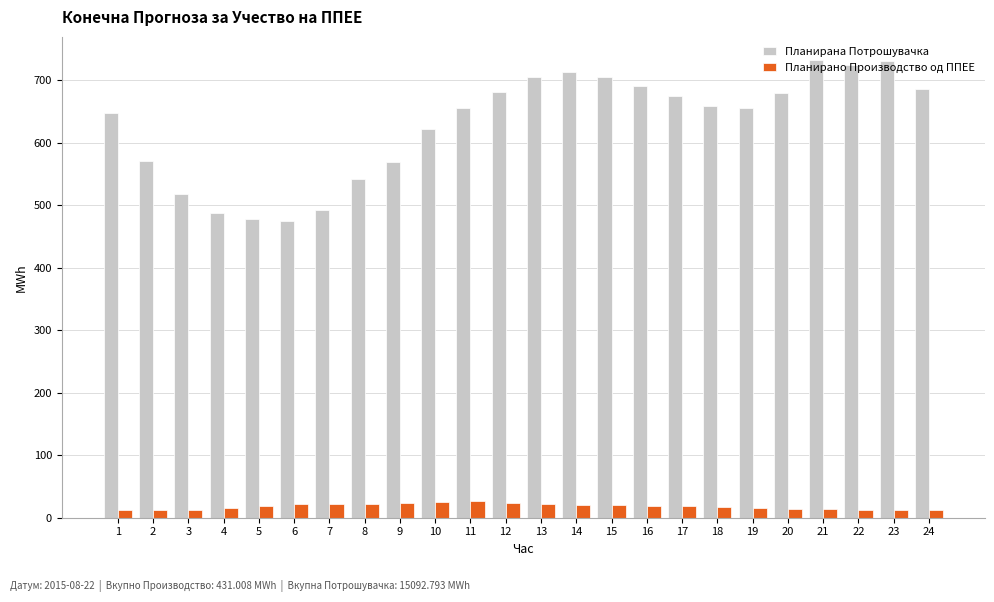

Is it true that Планирано Производство од ППЕЕ equals 11.9 at 2?

True